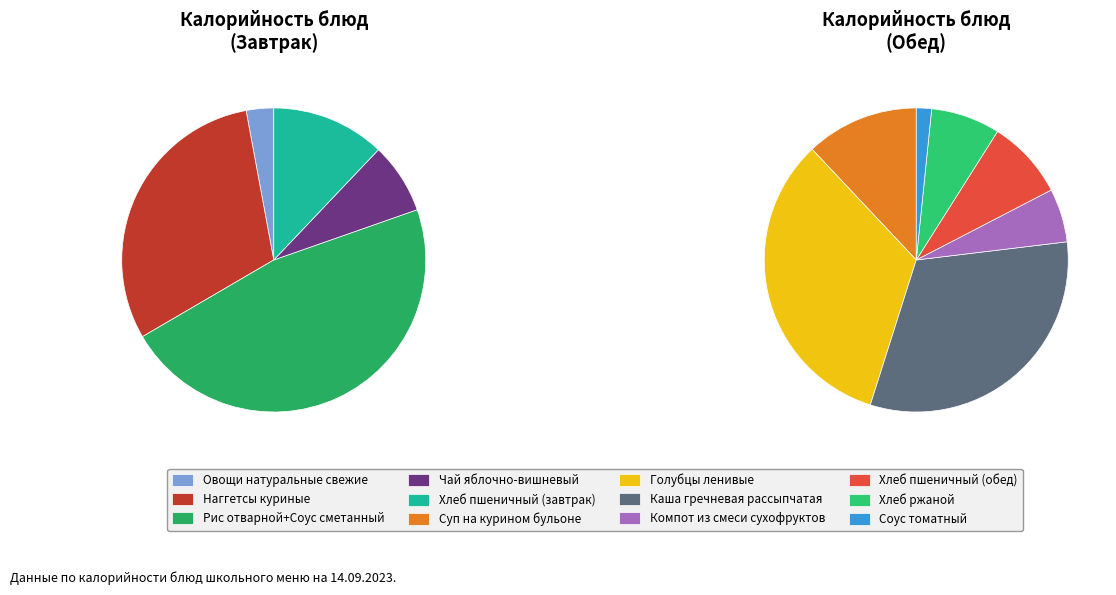

Is there a majority slice in this chart?

No